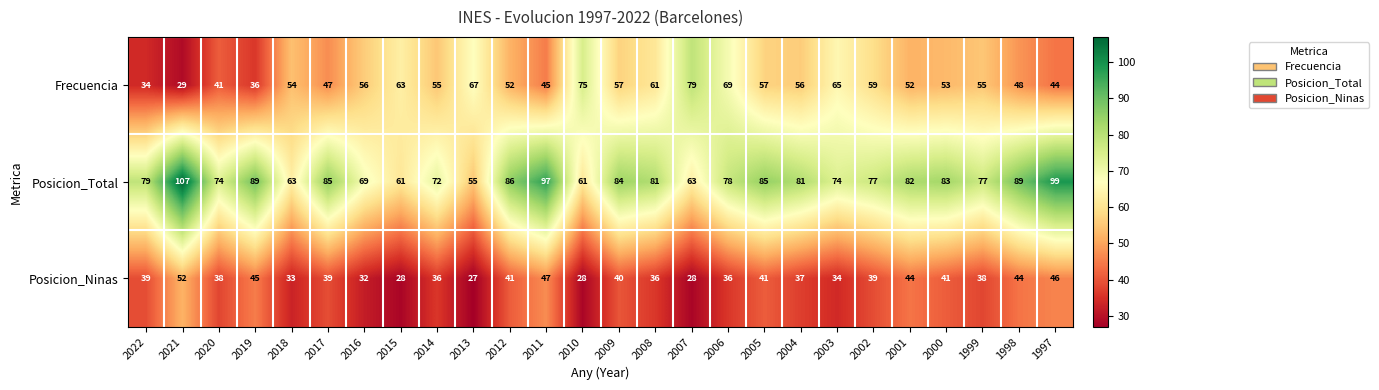

At how many categories does at least one series exceed 66?

24